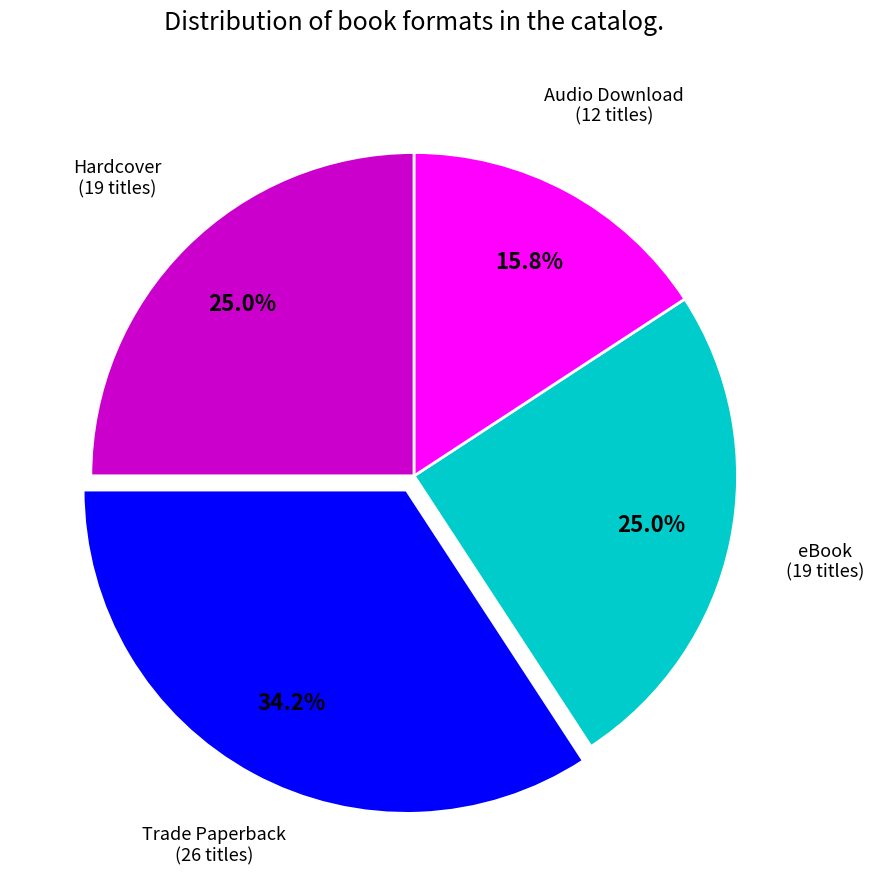

Is there a majority slice in this chart?

No